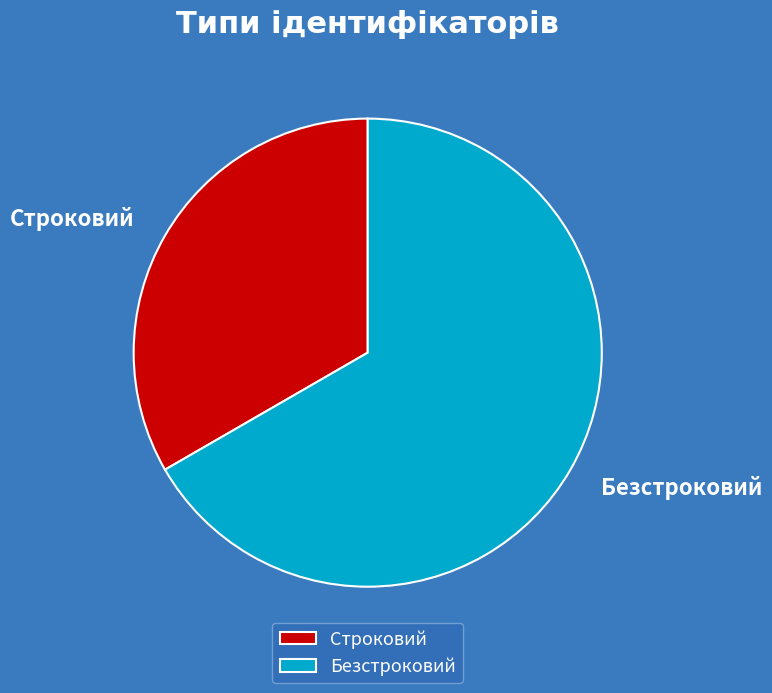

What is the ratio of the value at Строковий to the value at Безстроковий?

0.5